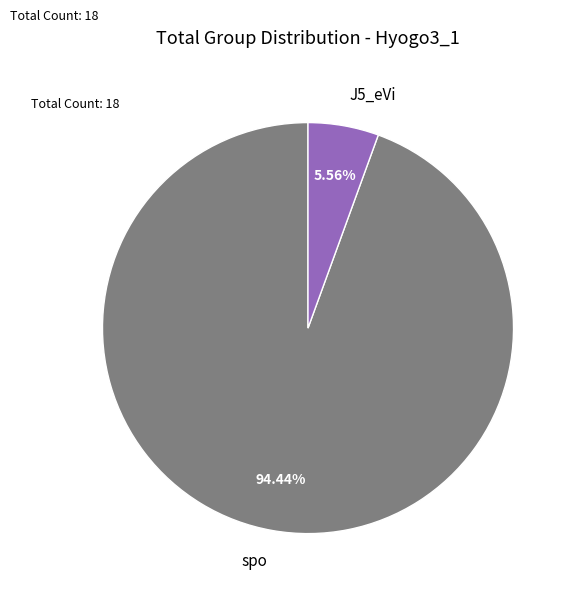

Between spo and J5_eVi, which is larger?

spo